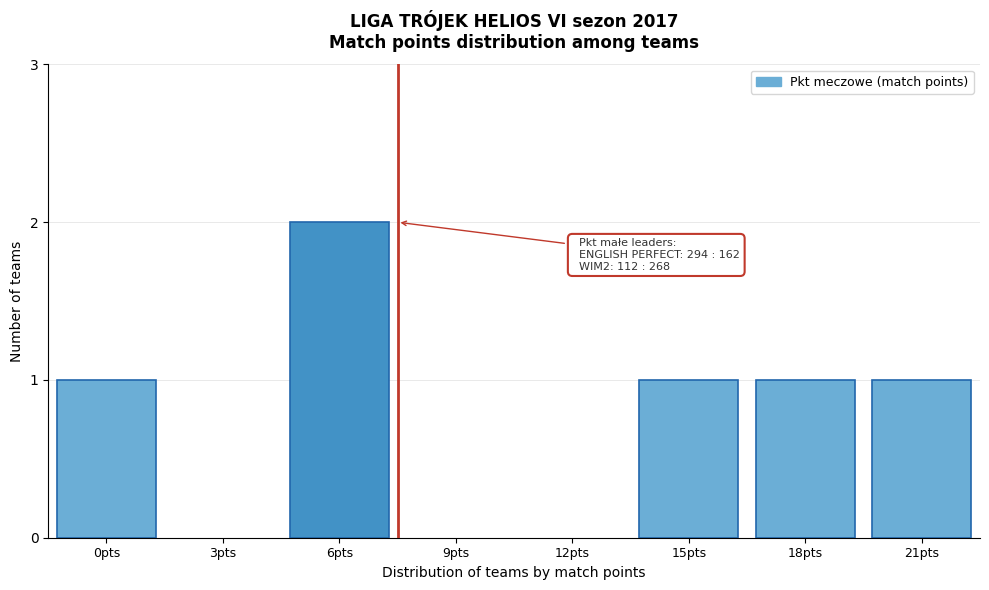

Reading left to right, extract all data points from this chart.

0pts=1	3pts=0	6pts=2	9pts=0	12pts=0	15pts=1	18pts=1	21pts=1